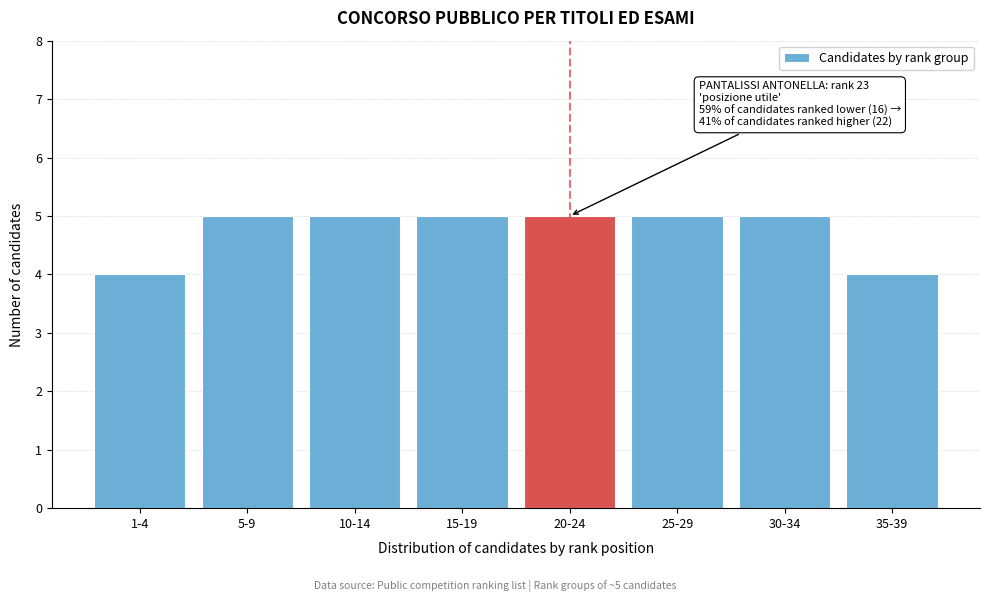

Reading right to left, what are all the values shown in this chart?

35-39=4	30-34=5	25-29=5	20-24=5	15-19=5	10-14=5	5-9=5	1-4=4